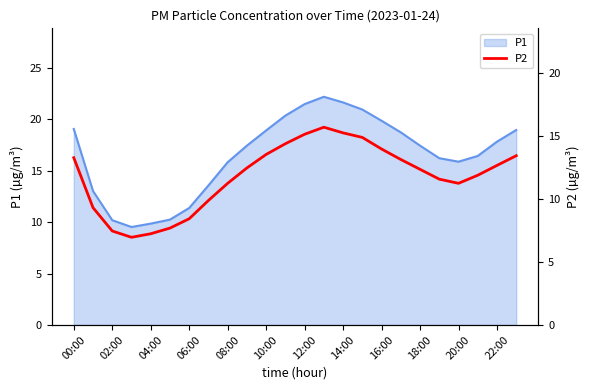

How many categories are shown in the chart?

24